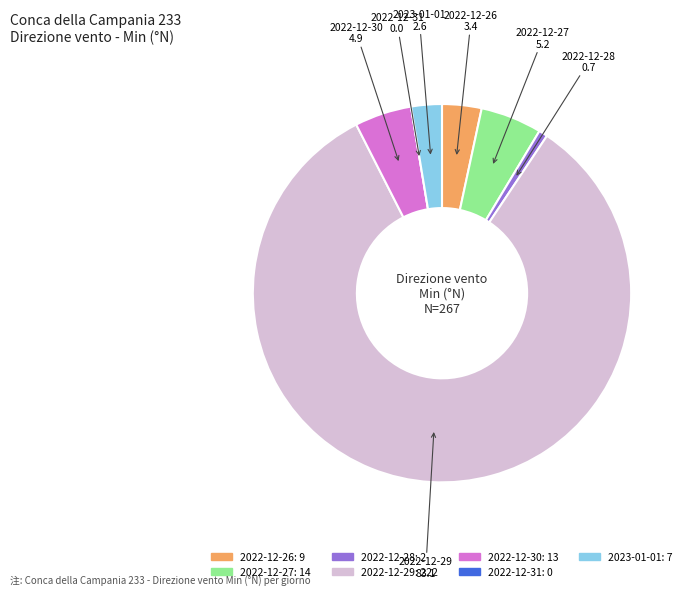

Which category accounts for the majority?

2022-12-29